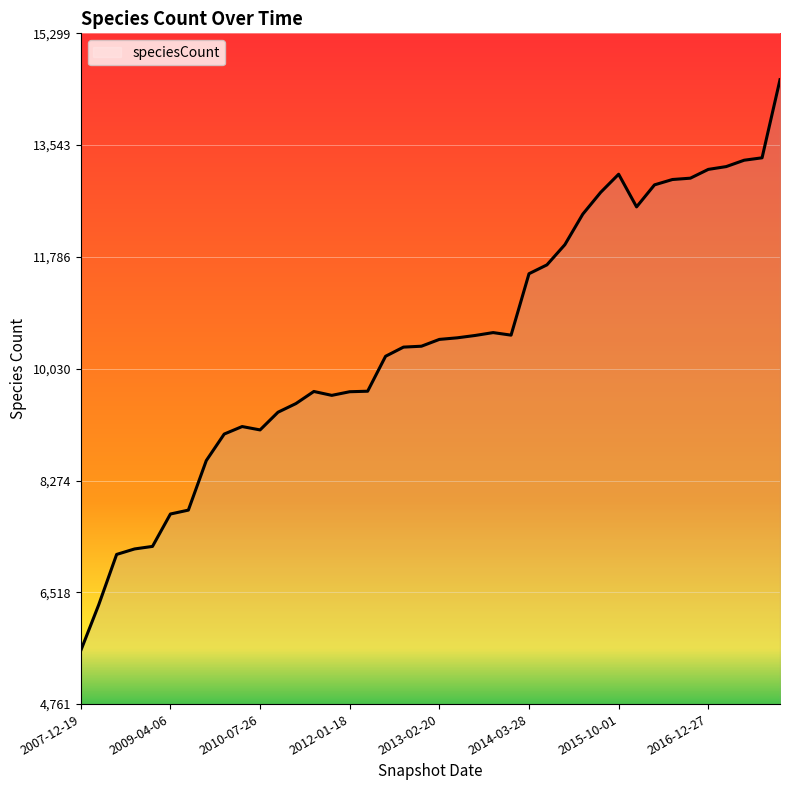

What is the difference between the maximum and minimum values?

8969